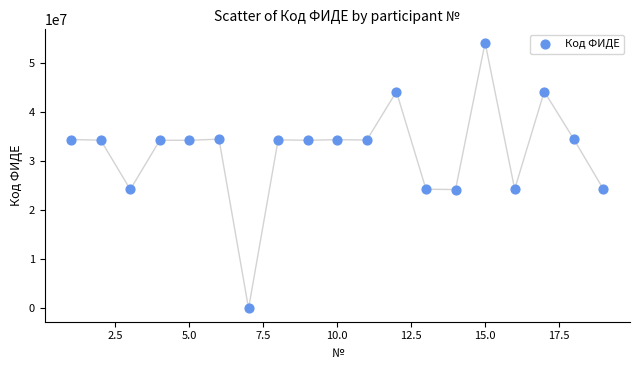

What is the range of Y values (max minus min)?

54155711